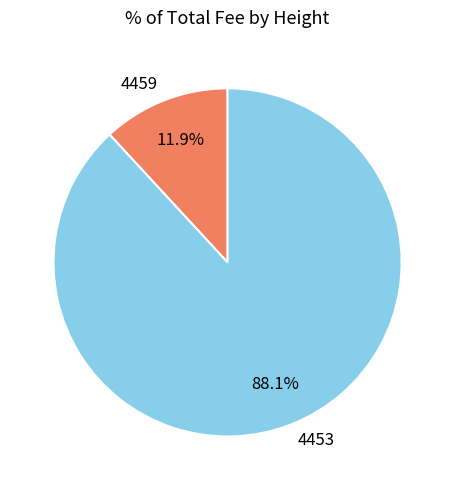

To the nearest percent, what is the average slice percentage?

50%